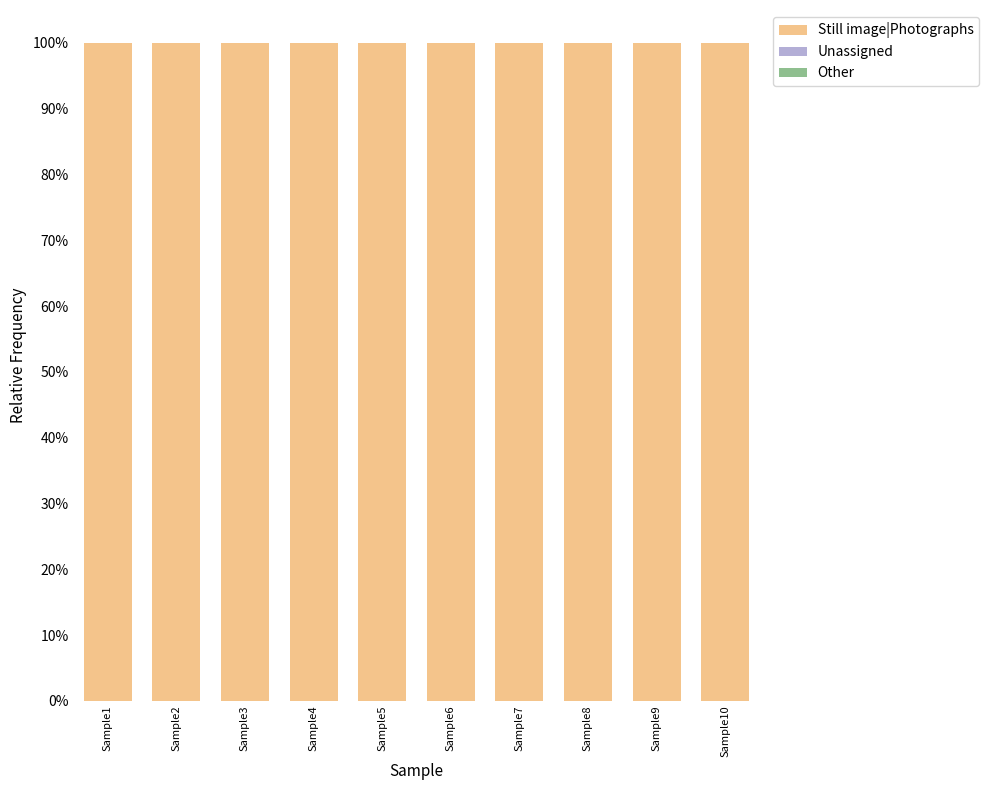

What is the average value of the Still image|Photographs series?

1